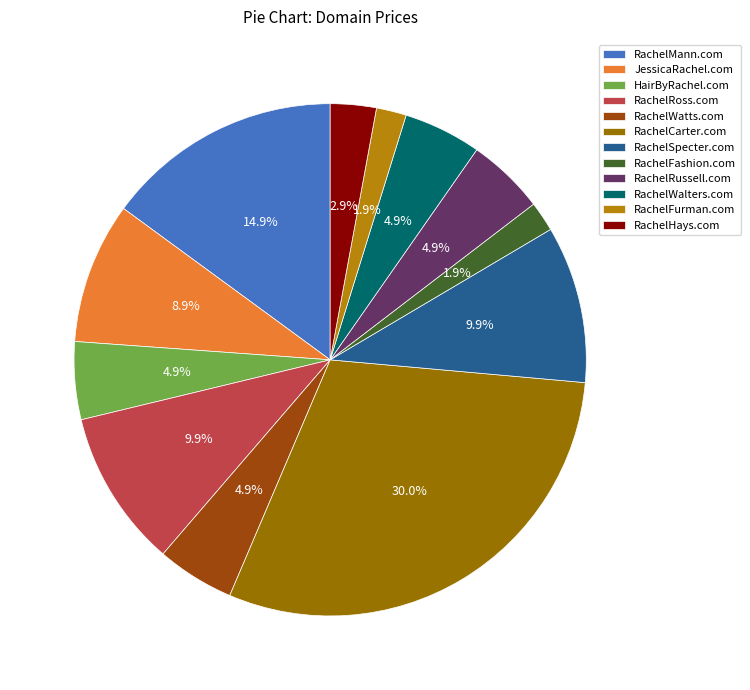

What percentage do RachelHays.com and RachelWalters.com together represent?

7.8%